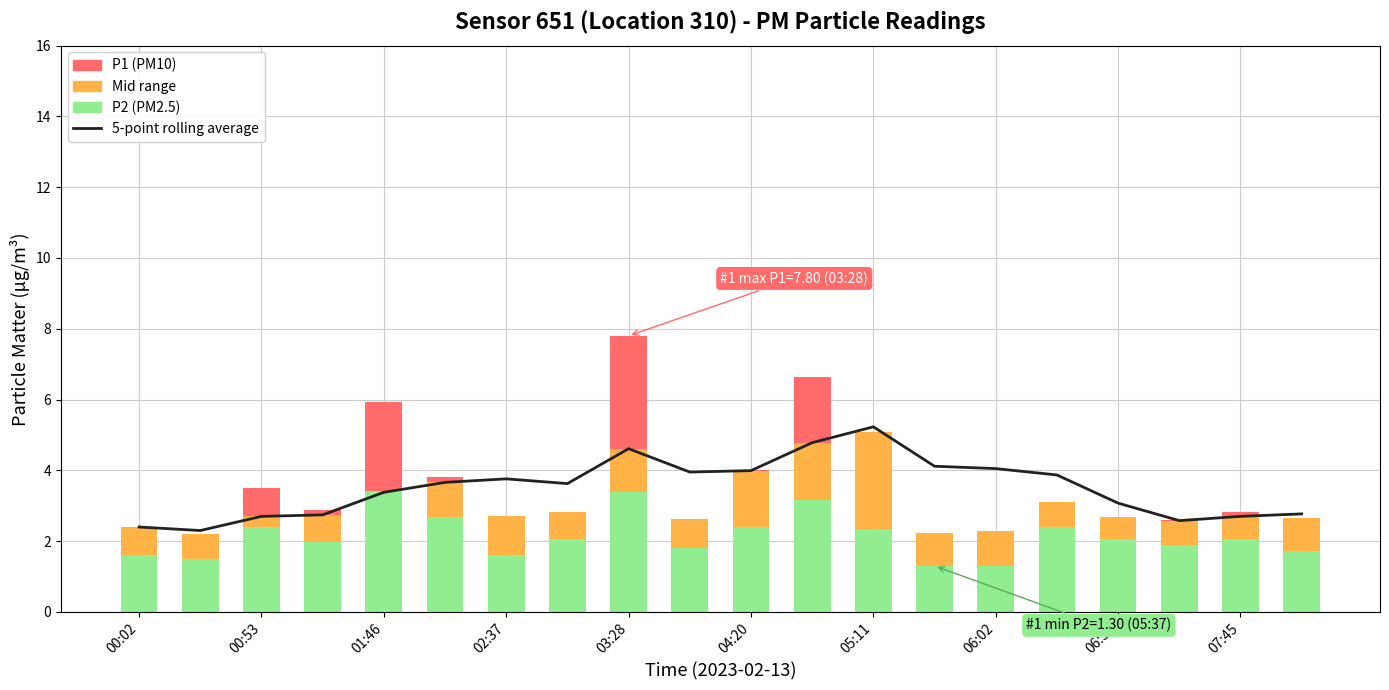

At how many categories does at least one series exceed 4?

5